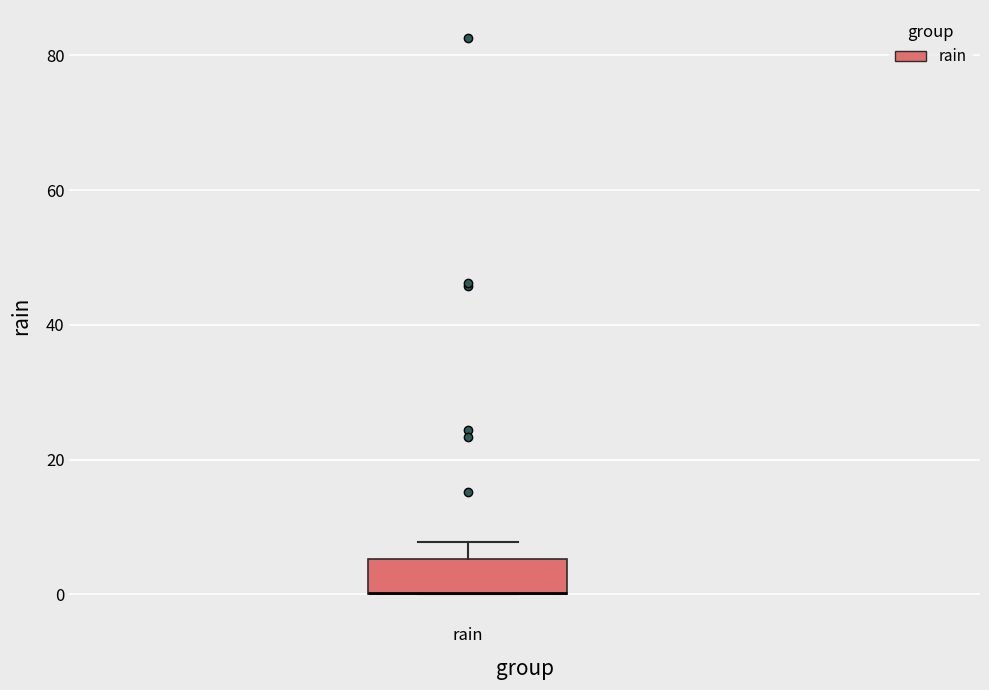

Transcribe this box plot: give where the median line is, the range the box spans, and where the two whiskers end, as read against the y-axis. The values are not printed on the chart, so give them approximately, as read against the axis.

median 0 (drawn on the box's lower edge), box 0 to 6, whiskers 0 to 8